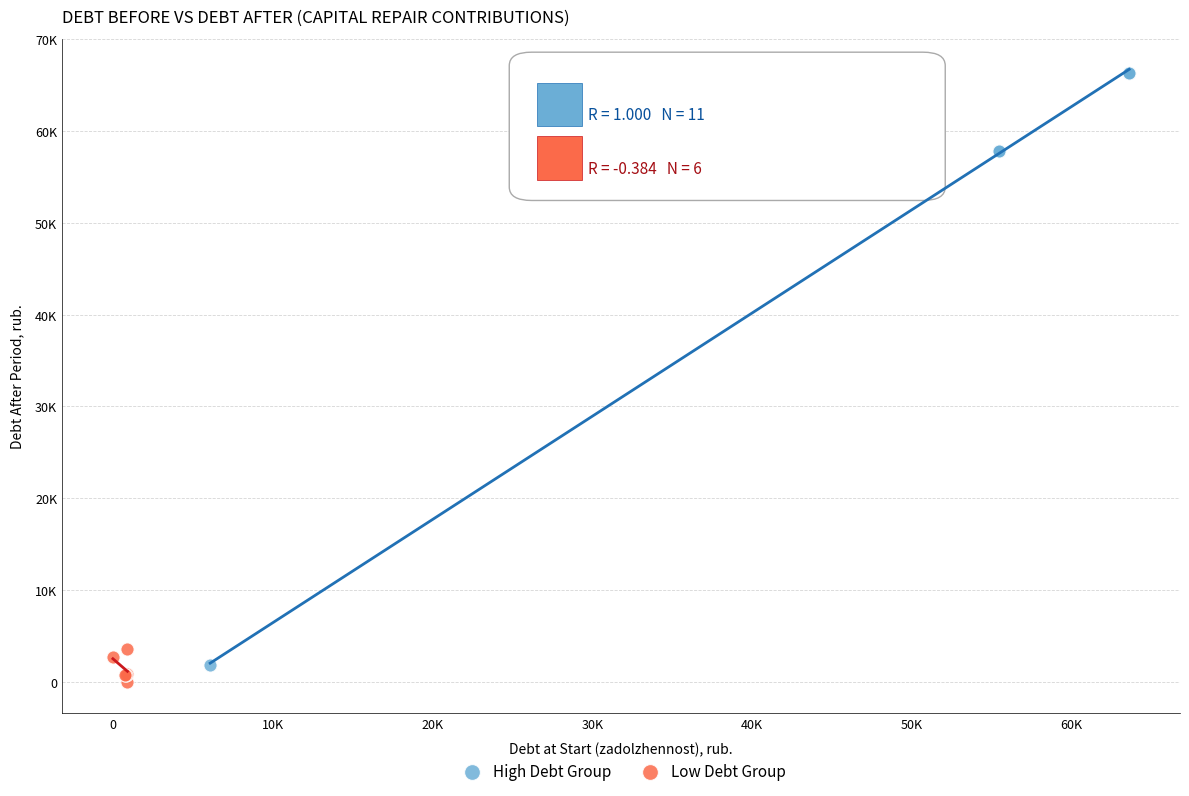

Which series has the largest Y range (max minus min)?

High Debt Group